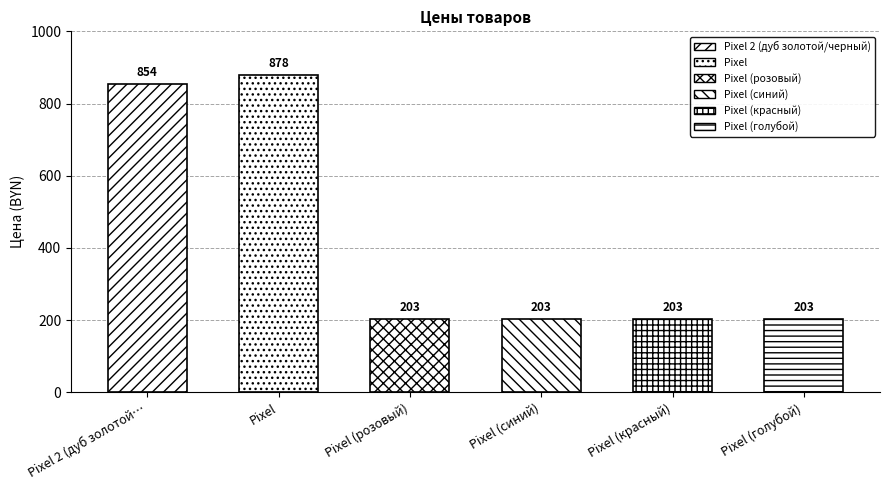

What is the sum of the values at Pixel (синий) and Pixel (красный)?

406